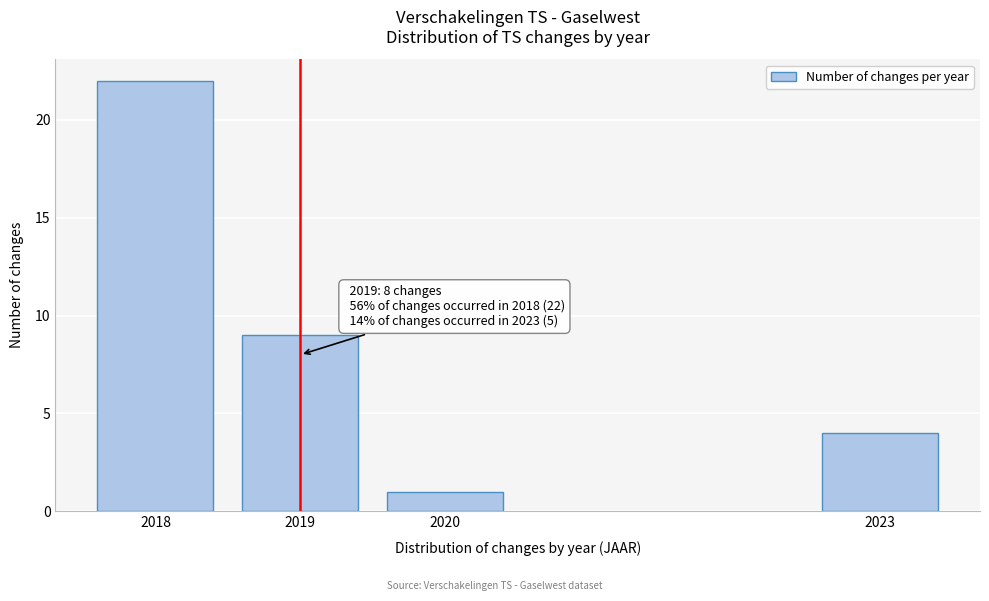

Reading right to left, transcribe all the data shown in this chart.

4	1	9	22